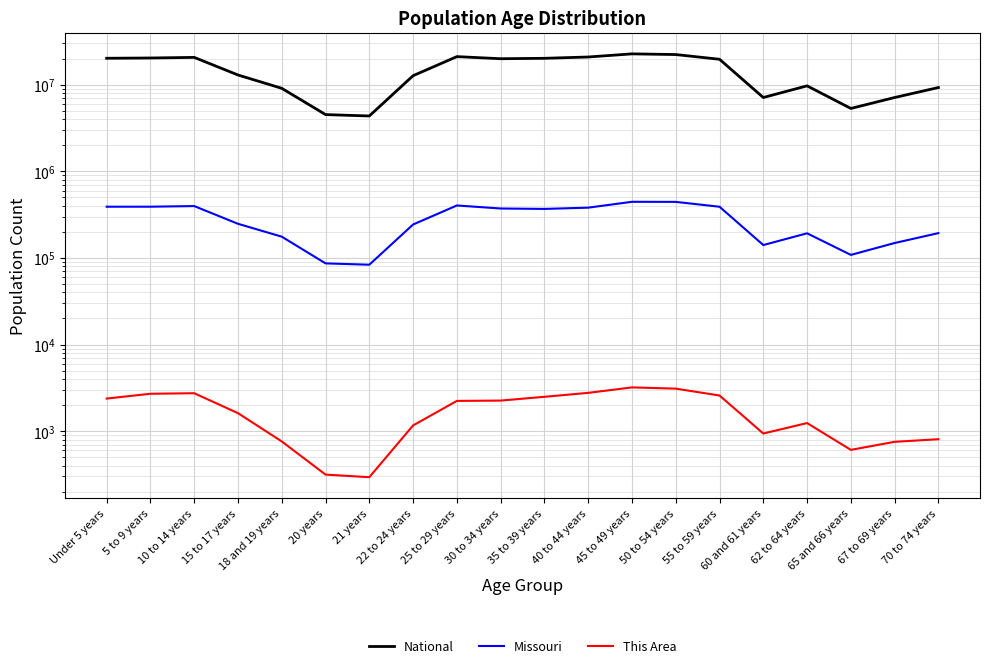

How many data points in Missouri are less than 368070?

10